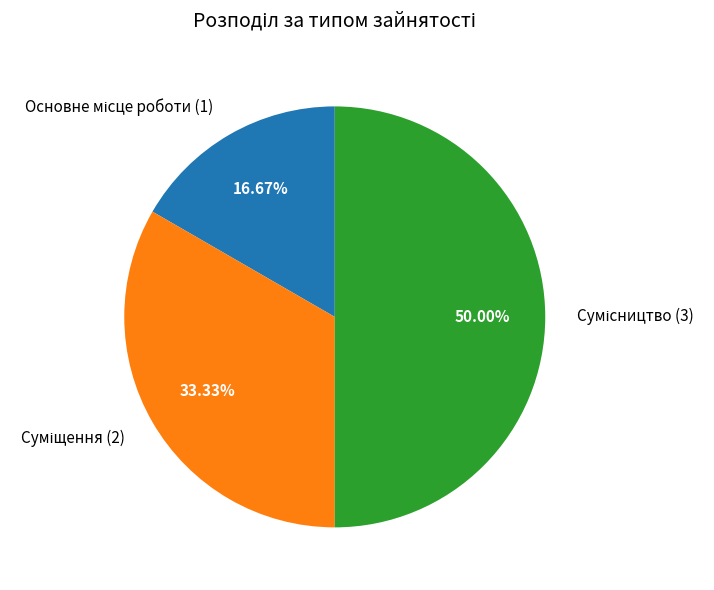

Which category has the smallest portion of the pie?

Основне місце роботи